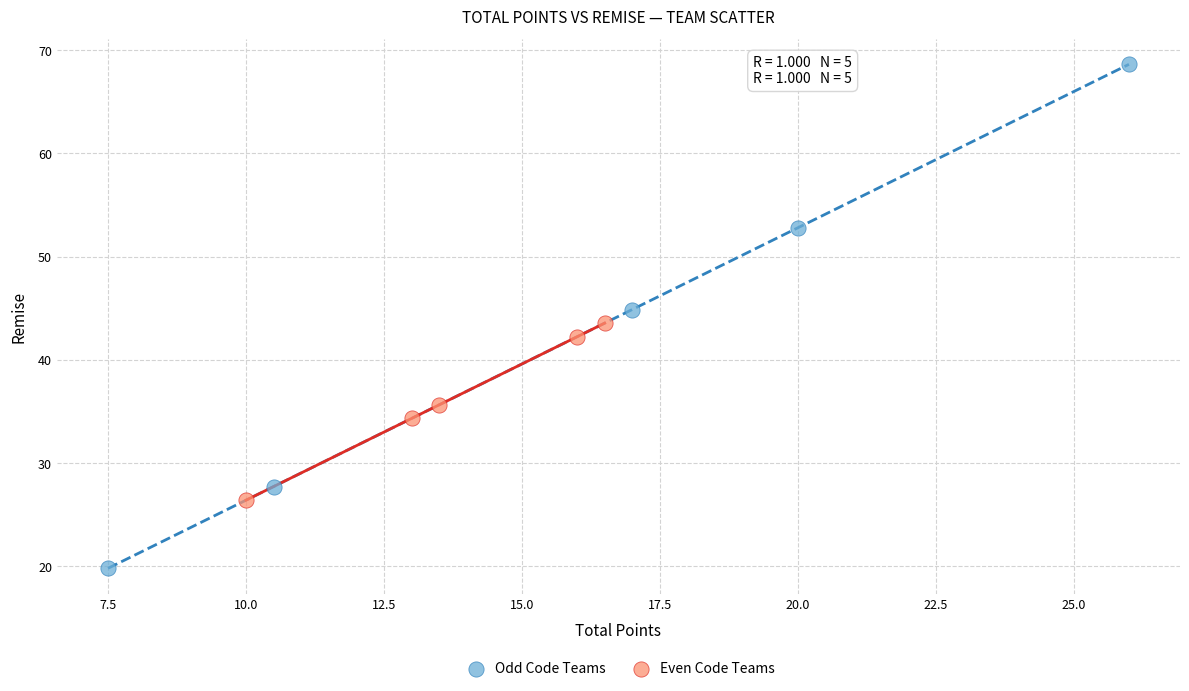

Which series has the widest spread of Y values?

Odd Code Teams